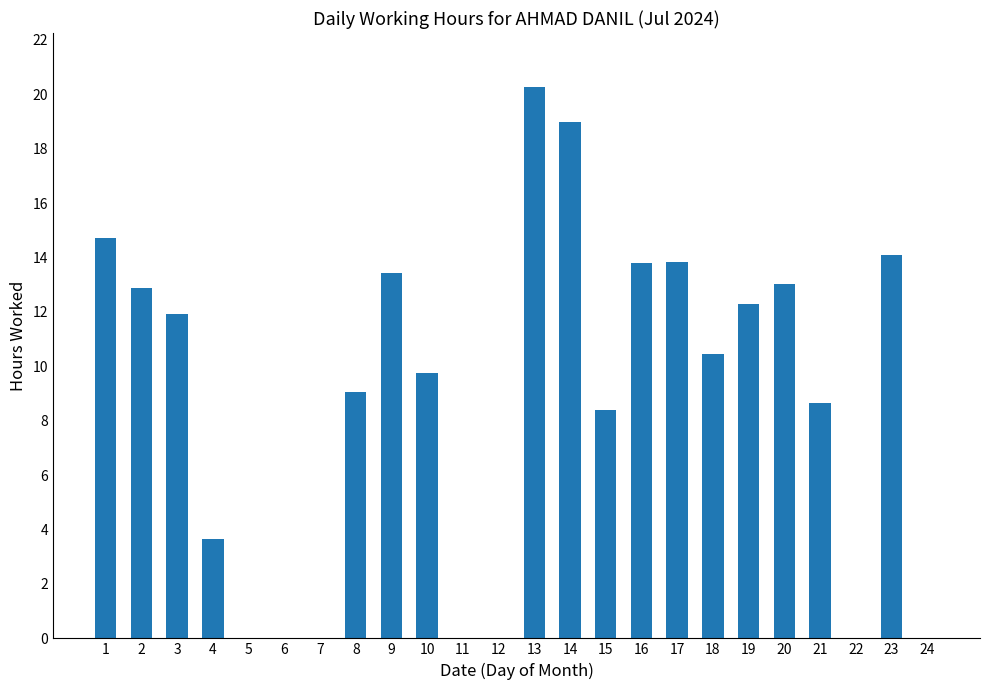

The value at 18 is 4.7. True or false?

False